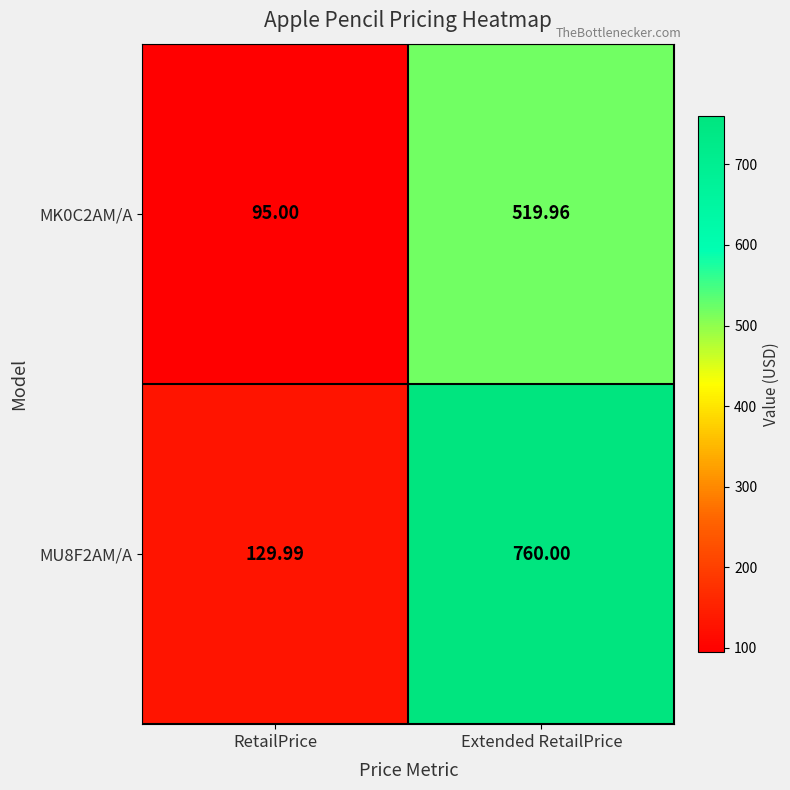

At which category is the sum across all series the highest?

Extended RetailPrice